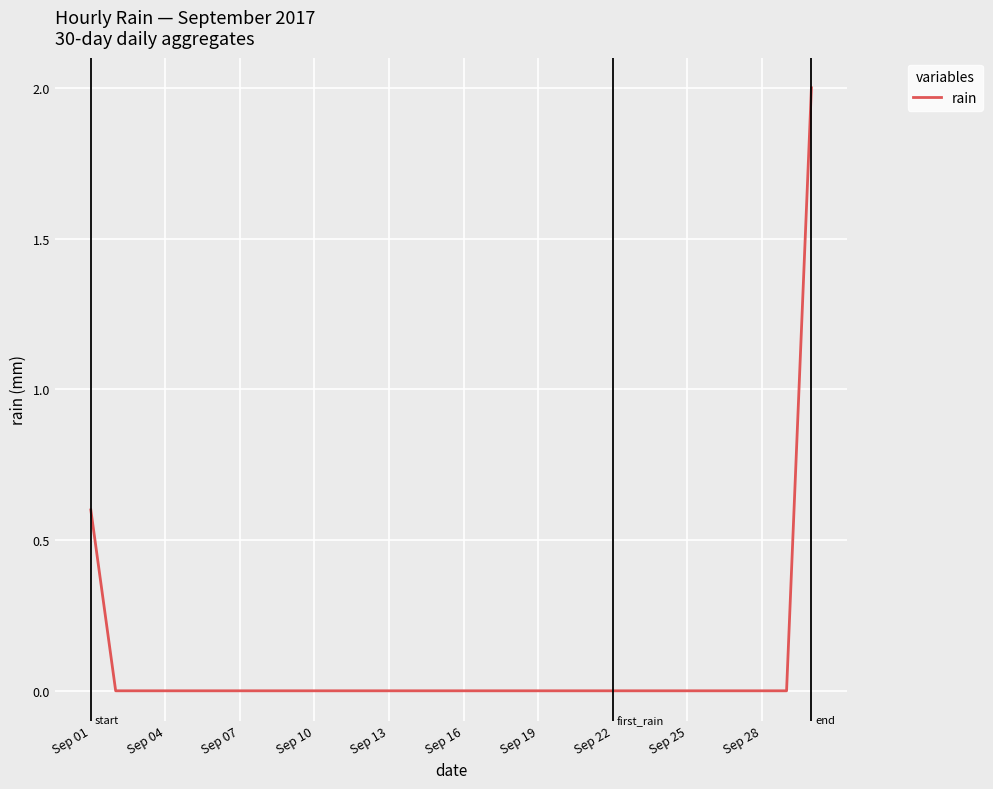

How many values are between 0 and 1?

29